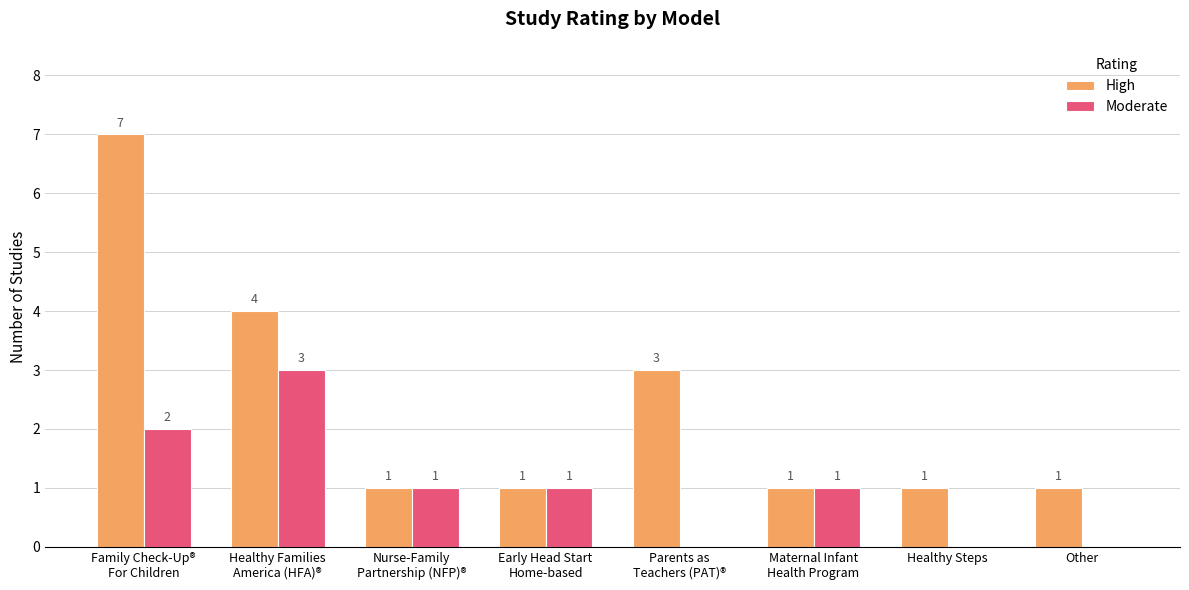

Reading left to right, transcribe all the data shown in this chart.

High: 7	4	1	1	3	1	1	1
Moderate: 2	3	1	1	0	1	0	0